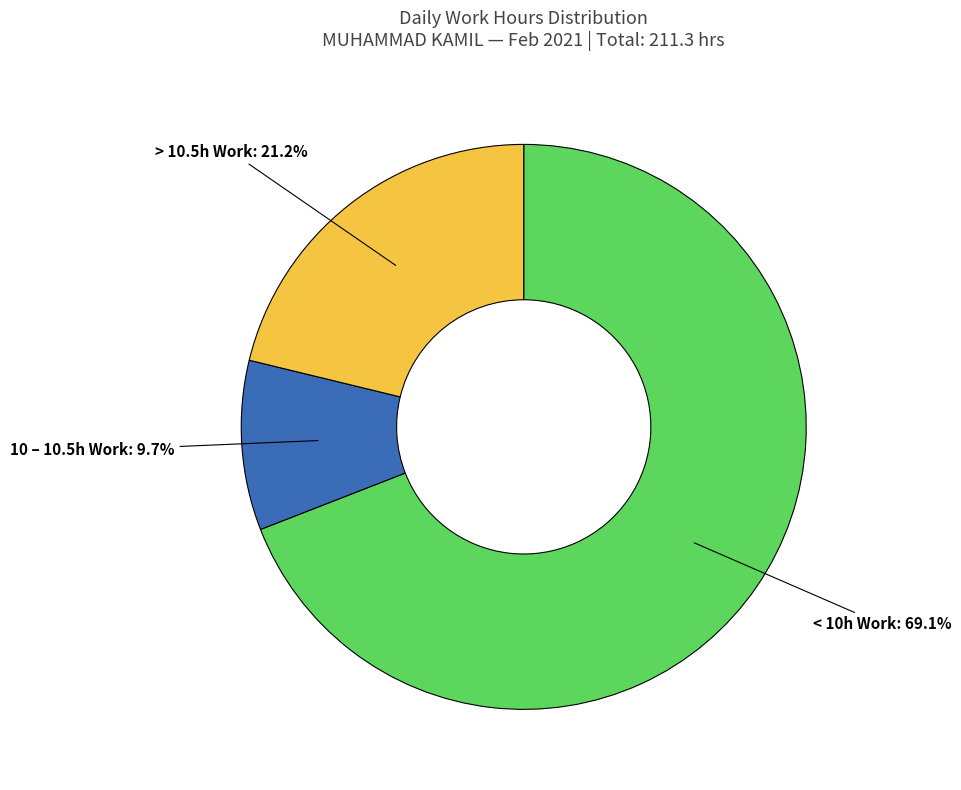

Is there any slice that represents more than half of the pie?

Yes